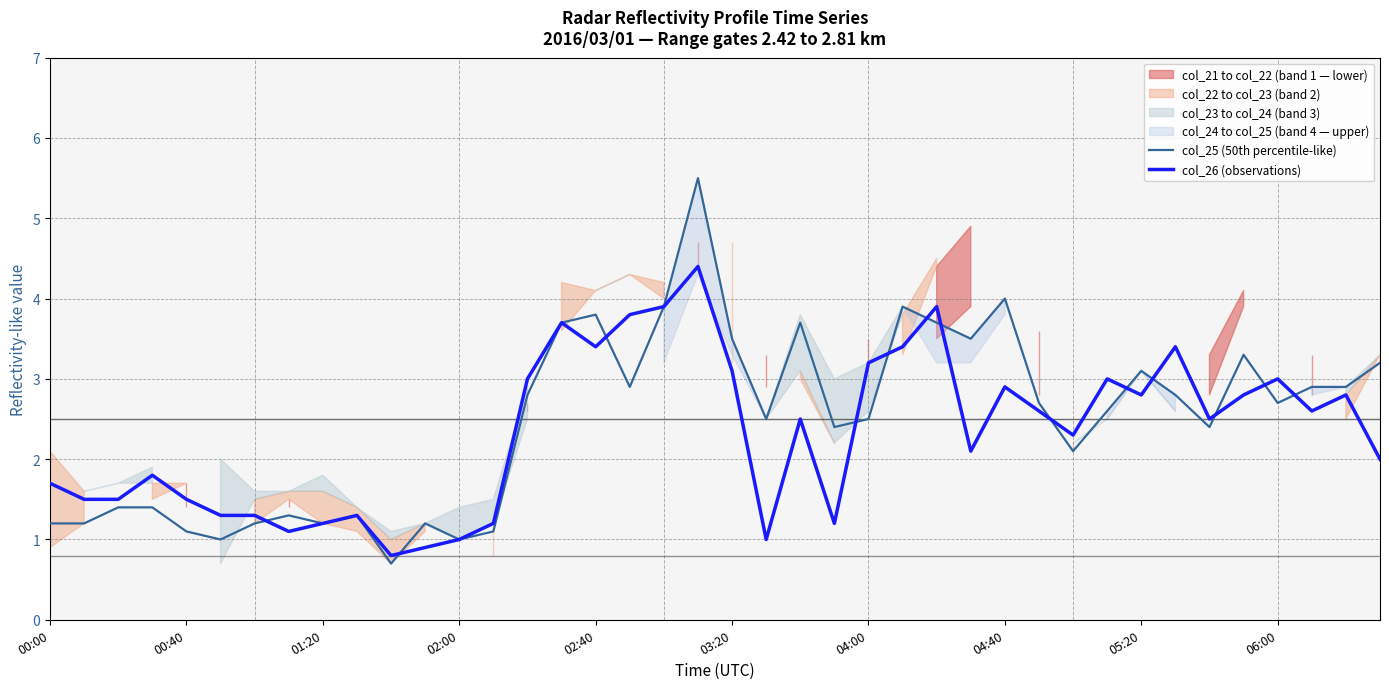

The col_26 (observations) series shows 2.8 at 05:20. True or false?

True